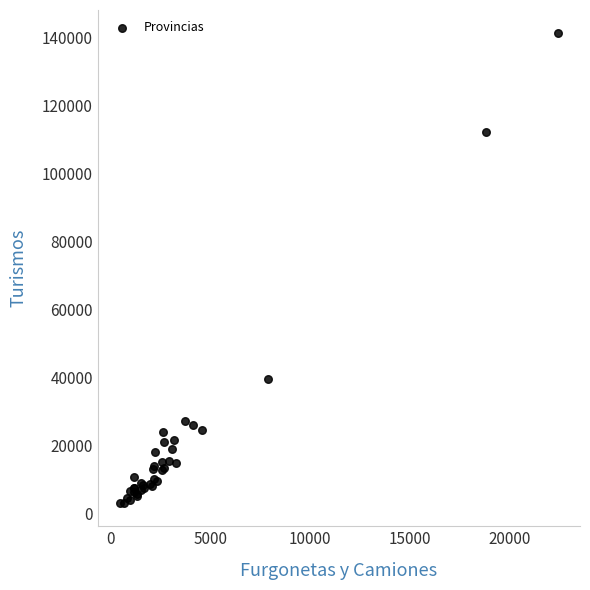

What Y value in the scatter plot is closest to 72288?

39703